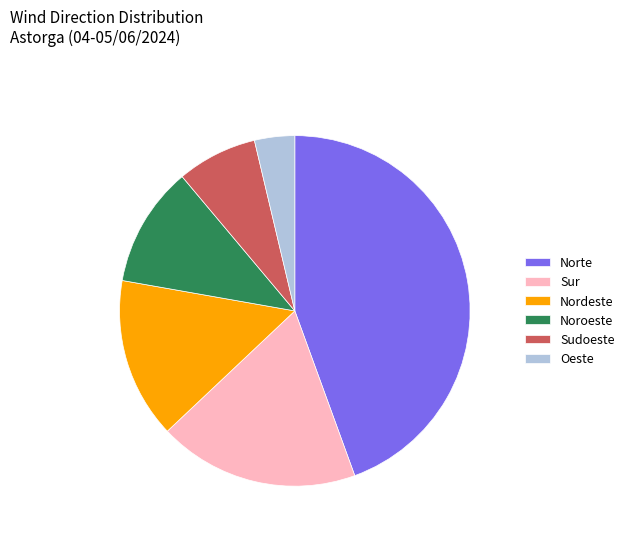

Between Sur and Sudoeste, which is larger?

Sur